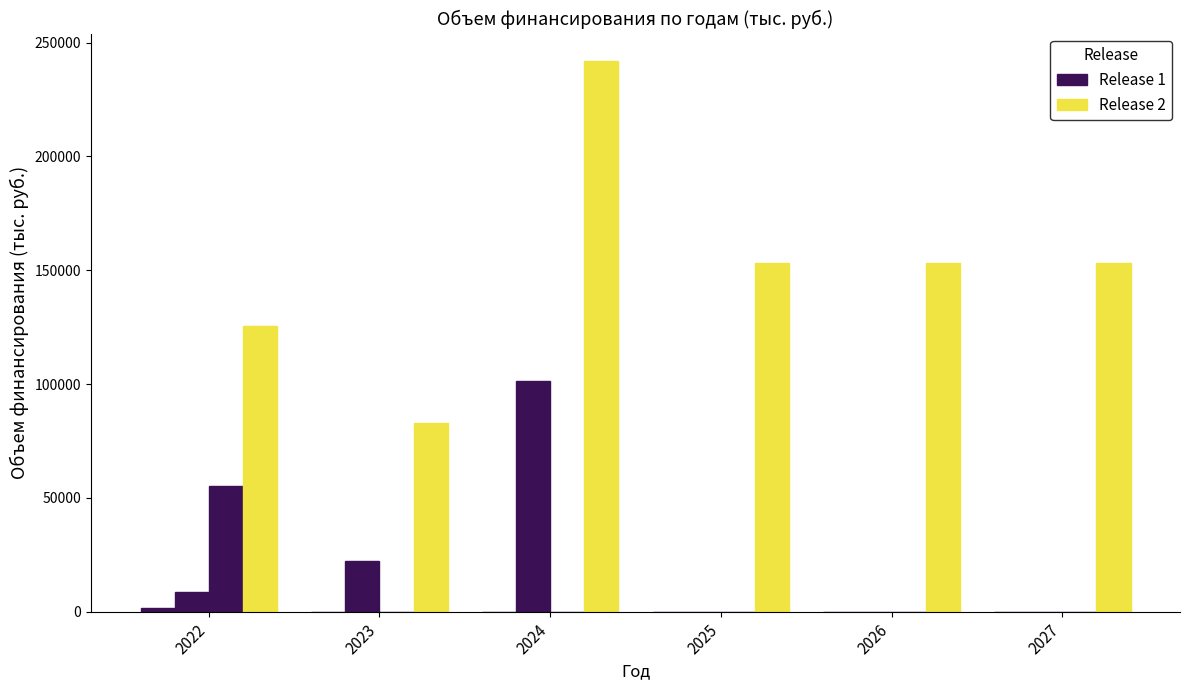

List the series in order of their overall mean, lowest first.

Release 1, Release 2